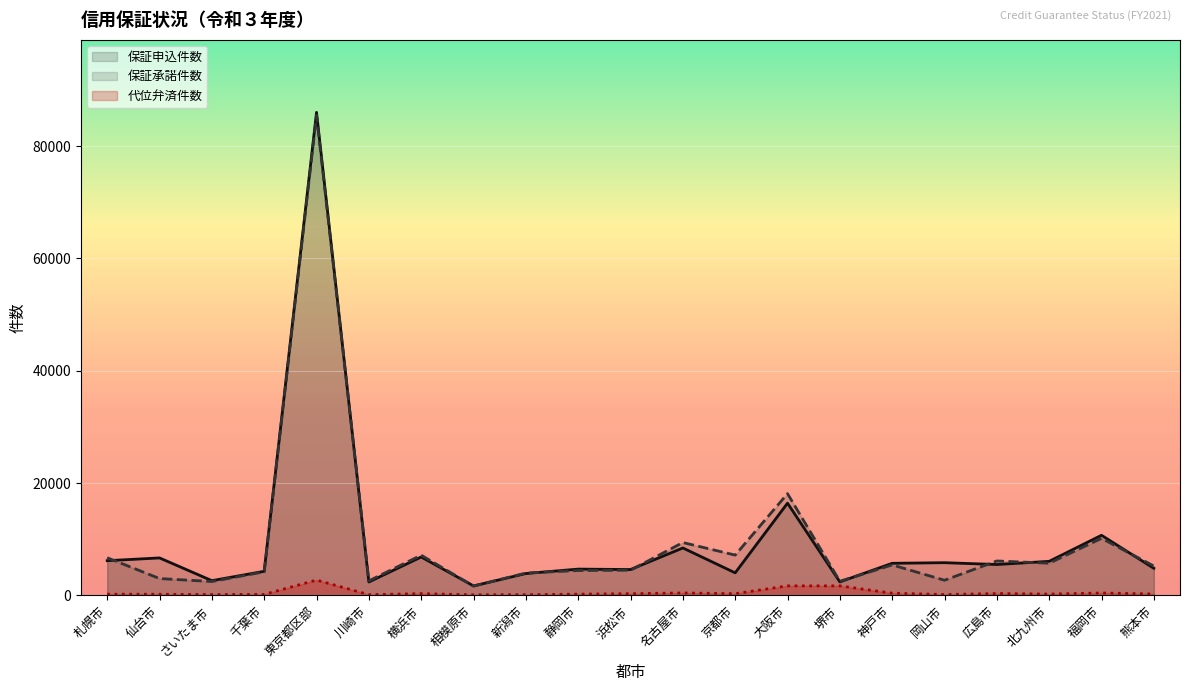

What is the spread (max minus min) of values at 相模原市?

1589